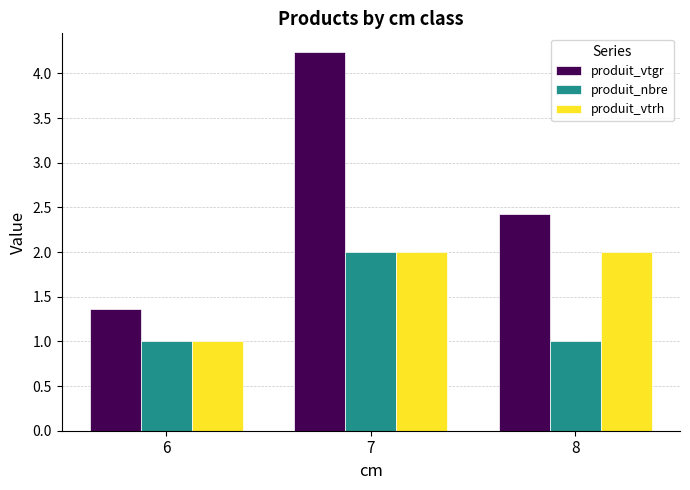

List the labels in order of produit_vtgr value, smallest first.

6, 8, 7